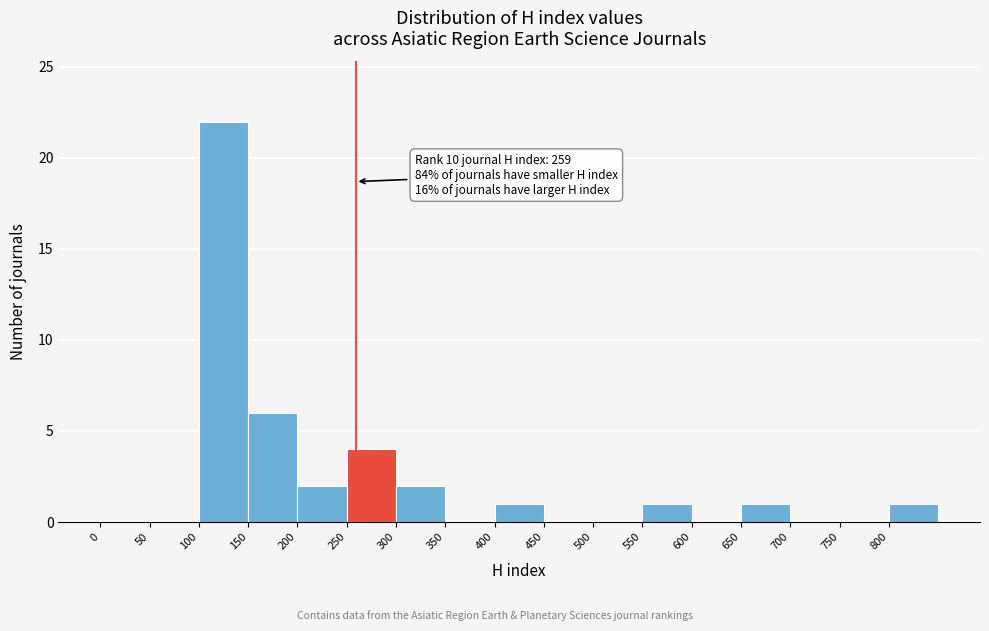

Which range on the x-axis has the tallest bar?

100 to 150